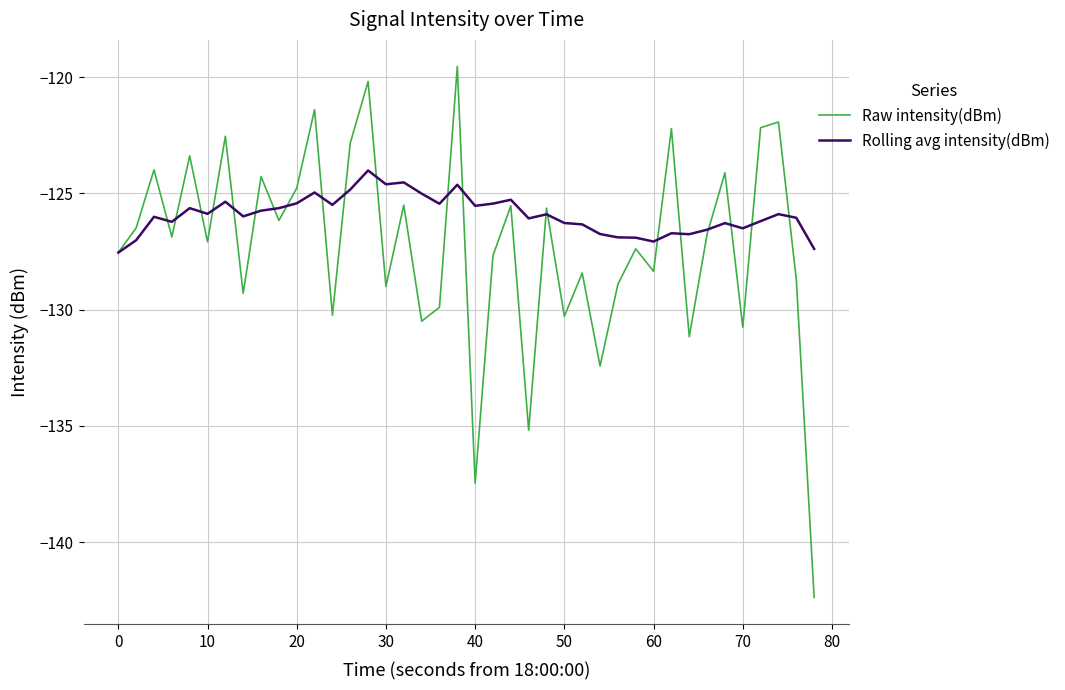

What is the lowest value of the Rolling avg intensity(dBm) series?

-127.5